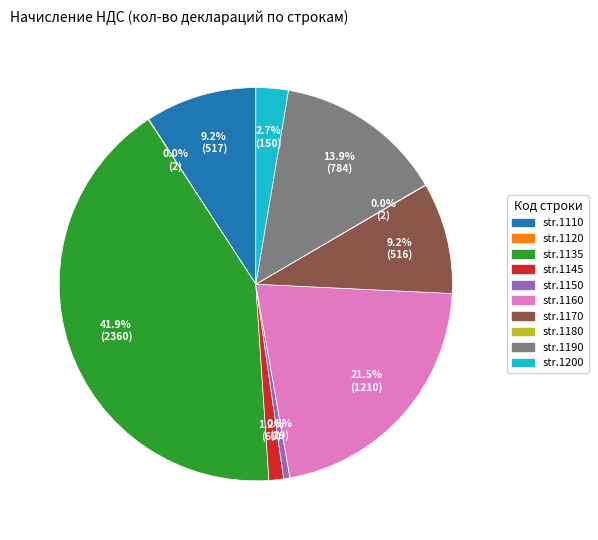

To the nearest percent, what is the difference between the largest and smallest slice percentages?

42%